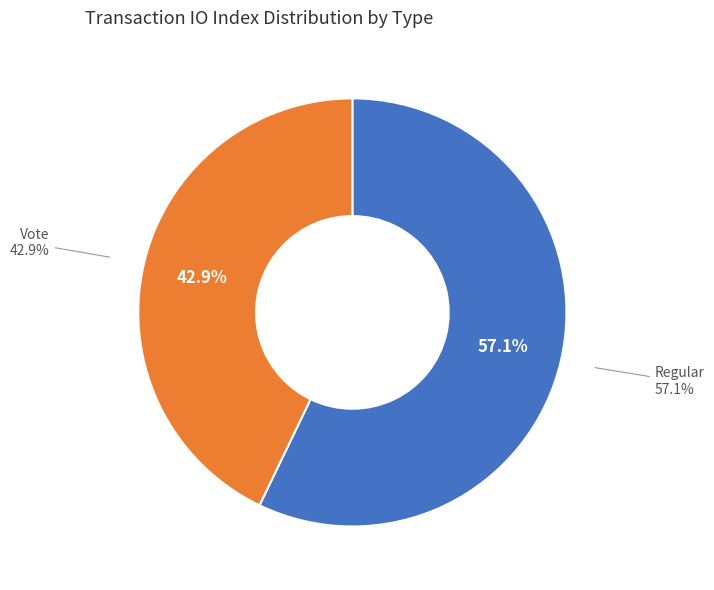

Which category accounts for the majority?

Regular